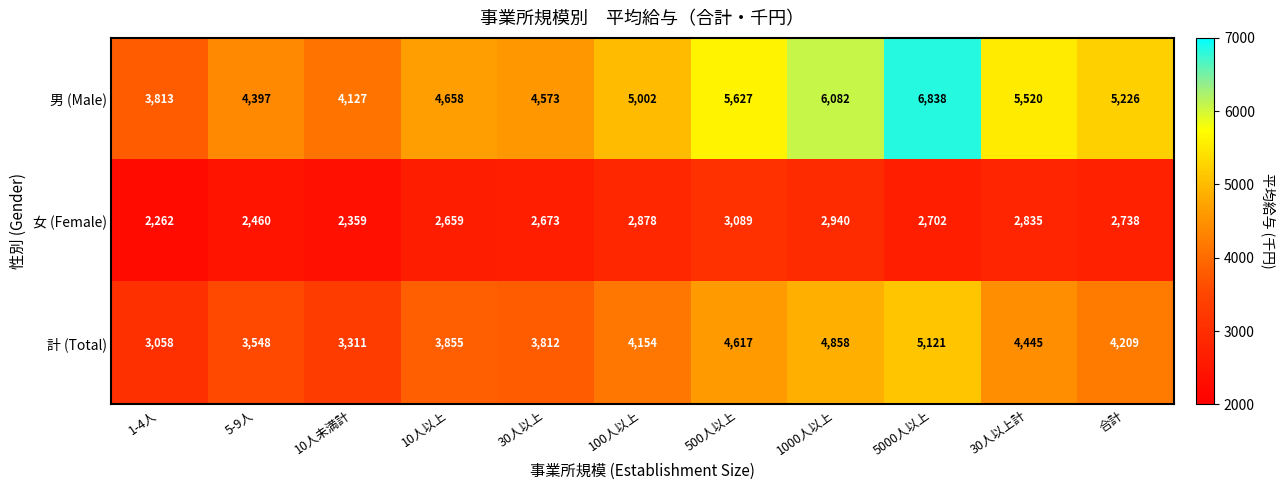

The 男 (Male) series shows 6082 at 1000人以上. True or false?

True